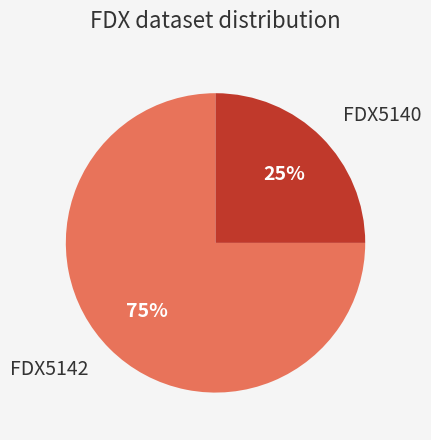

How many slices are in this pie chart?

2